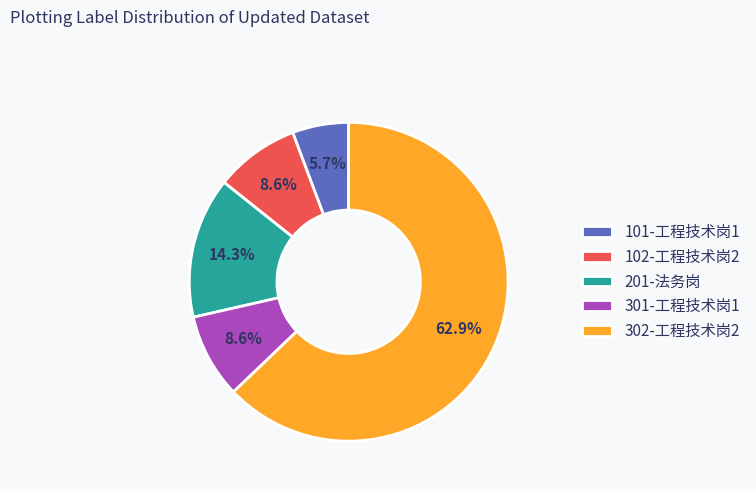

To the nearest percent, what is the combined percentage of 301-工程技术岗1 and 102-工程技术岗2?

17%